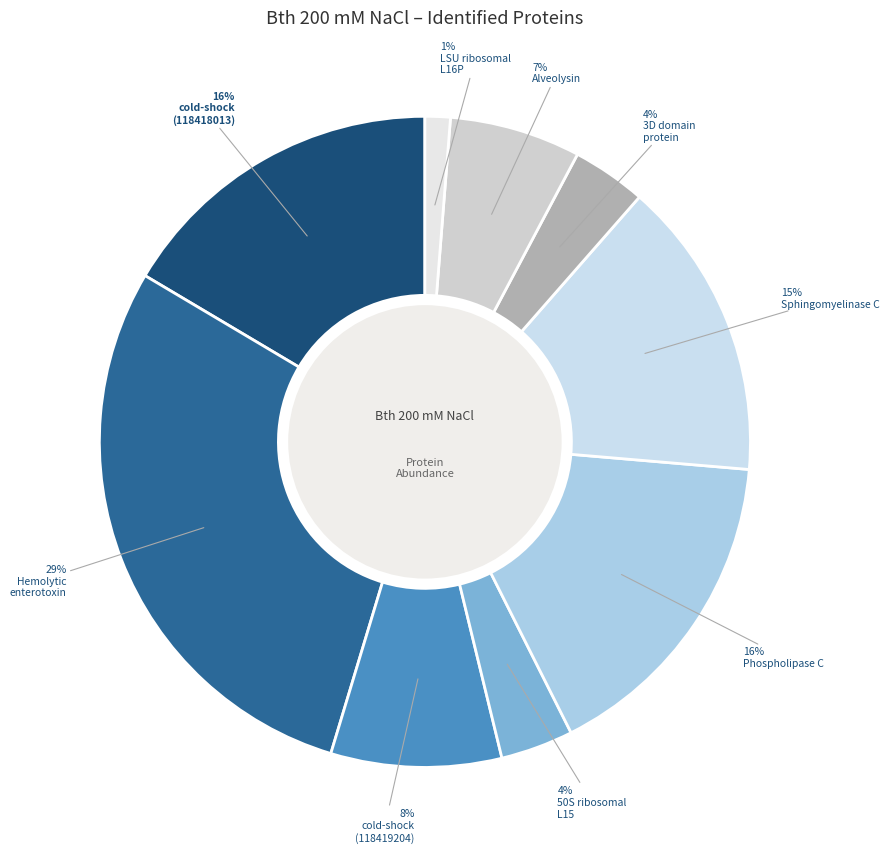

What is the smallest slice in the pie chart?

LSU ribosomal protein L16P